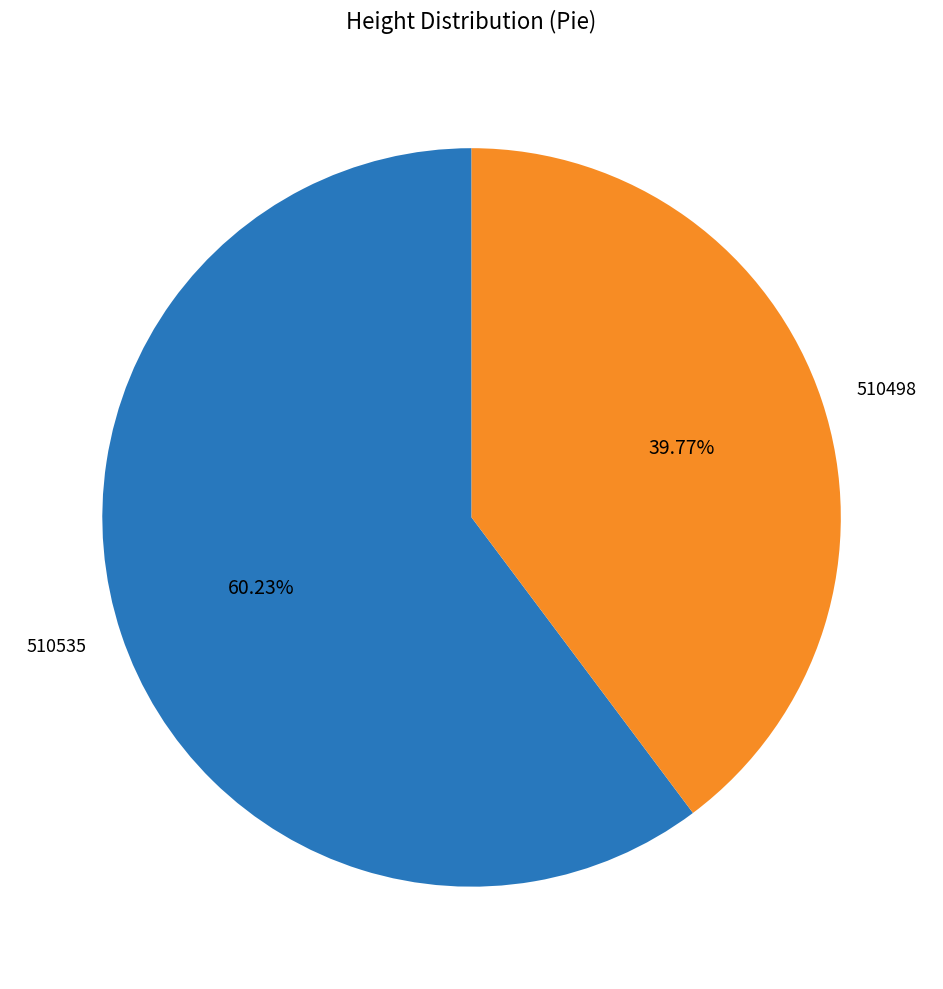

Is there any slice that represents more than half of the pie?

Yes